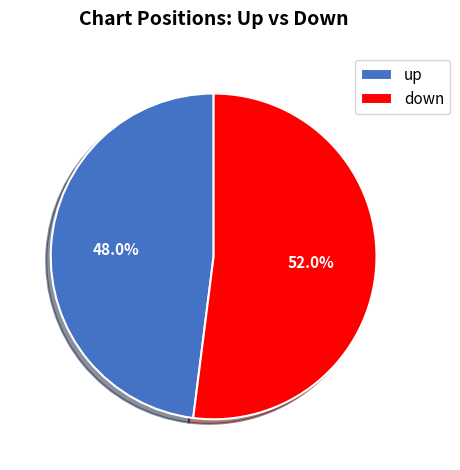

What is the largest slice in the pie chart?

down